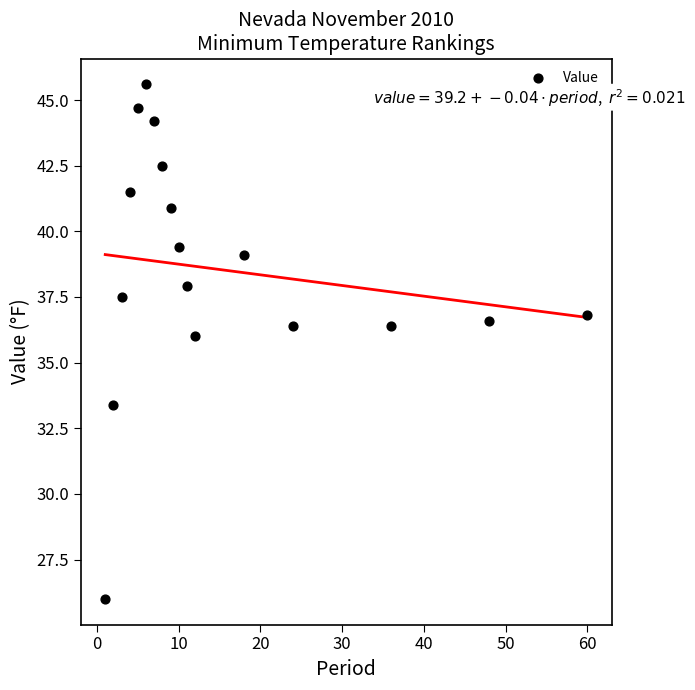

What is the range of Y values (max minus min)?

19.6